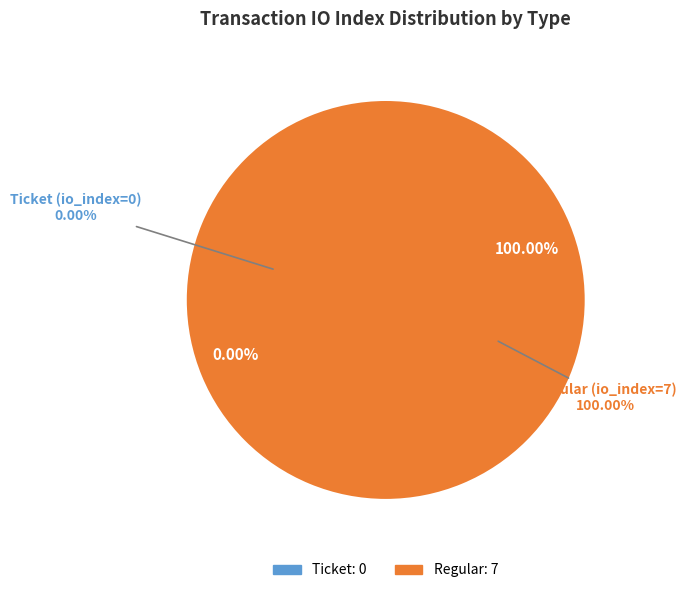

What portion of the pie excludes Ticket?

100.0%